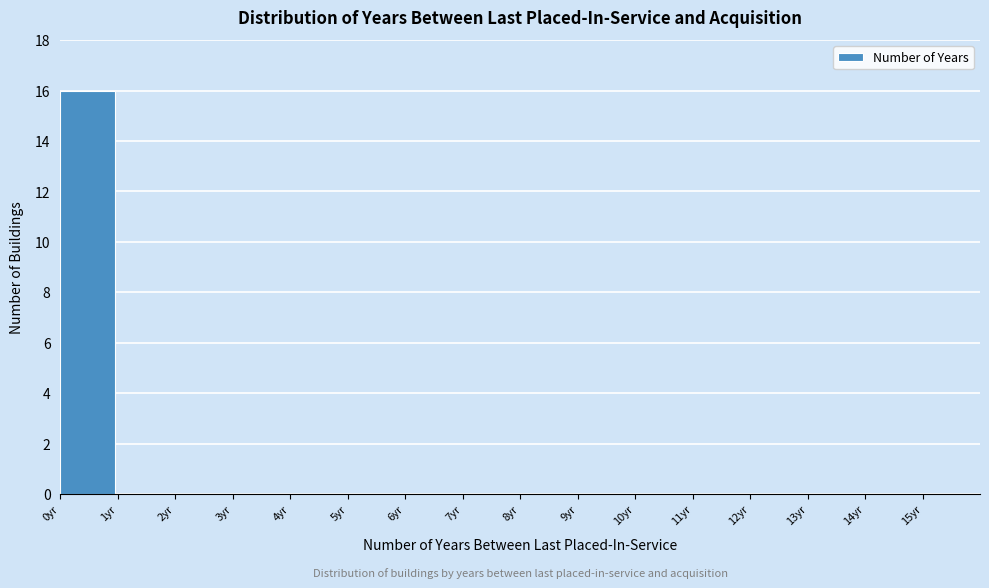

Reading left to right, list every bar in this chart as the range it spans on the x-axis followed by its height. The values are not printed on the chart, so give them approximately, as read against the axis.

0 to 1: 16
1 to 2: 0
2 to 3: 0
3 to 4: 0
4 to 5: 0
5 to 6: 0
6 to 7: 0
7 to 8: 0
8 to 9: 0
9 to 10: 0
10 to 11: 0
11 to 12: 0
12 to 13: 0
13 to 14: 0
14 to 15: 0
15 to 16: 0